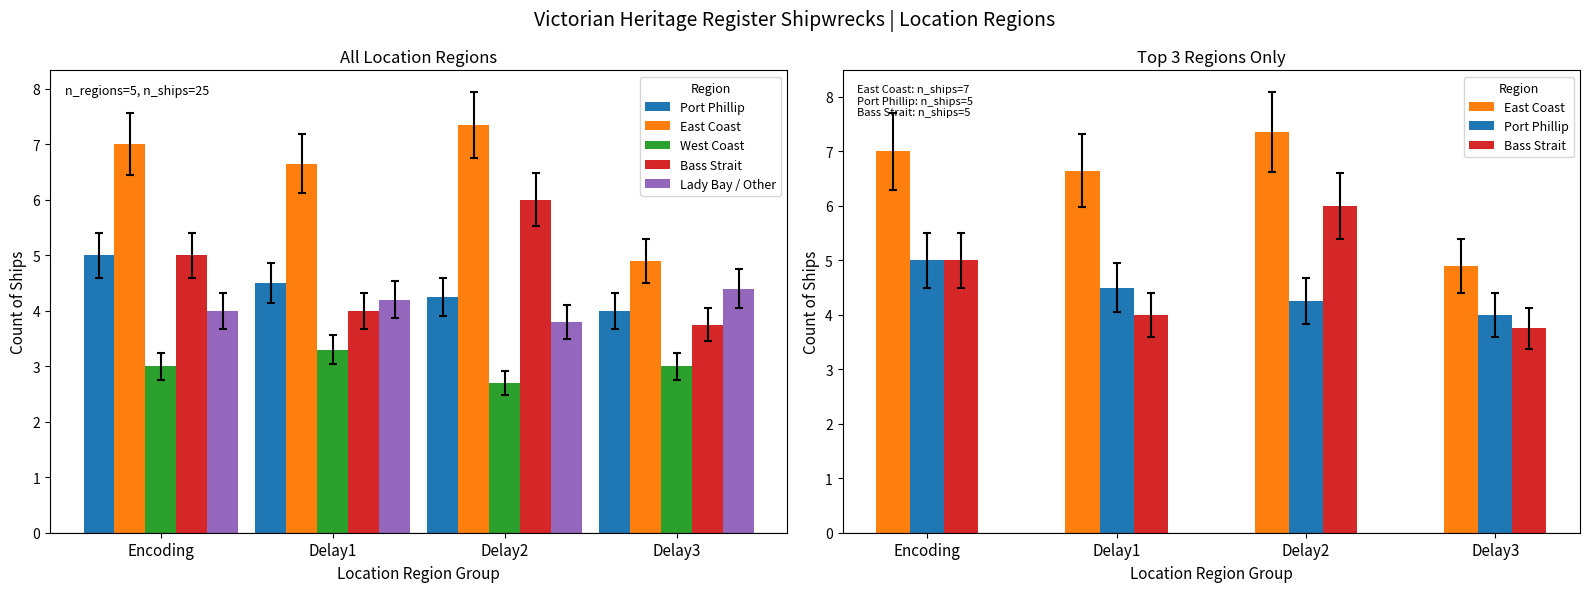

What is the total value across all series at Delay1?

22.6